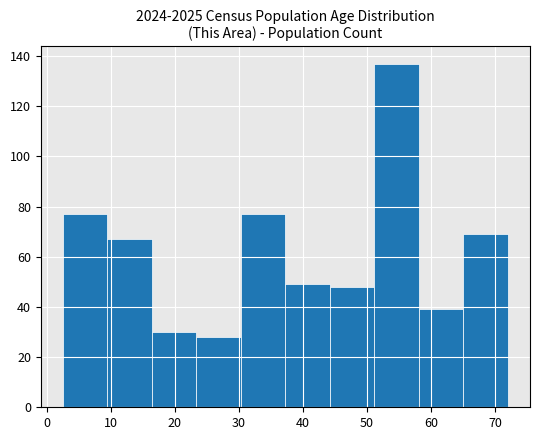

Over which range of the x-axis is the bar tallest?

51 to 58